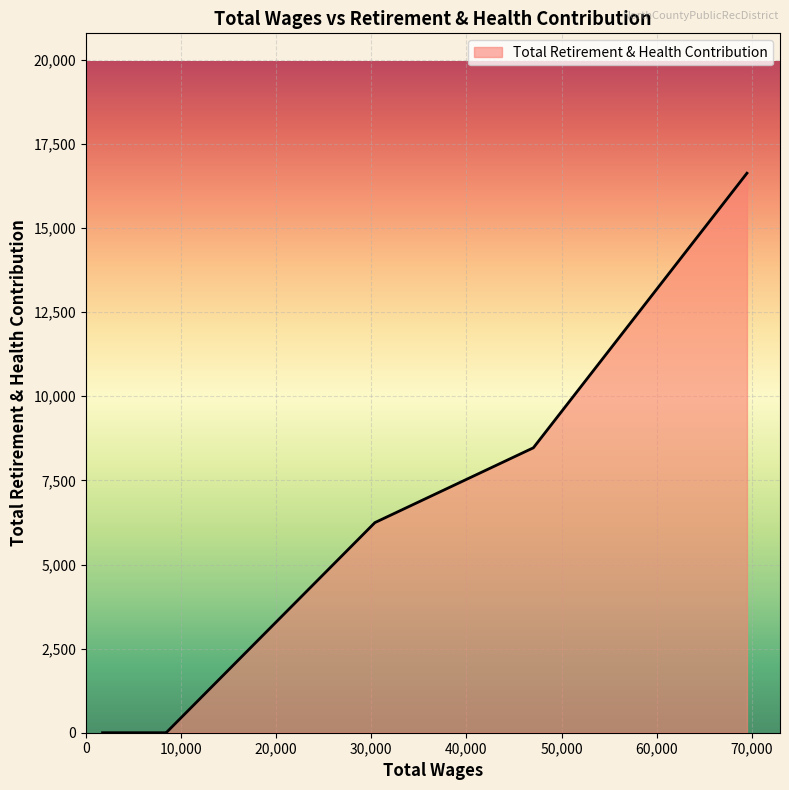

What is the difference between the maximum and minimum values?

16631